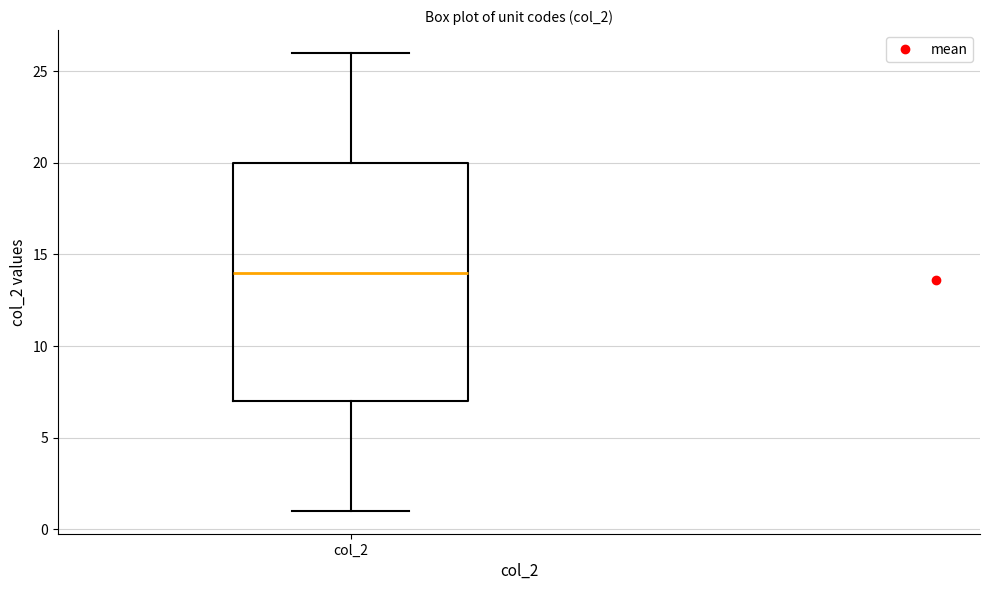

Read this box plot against the y-axis: the position of the median line, the range covered by the box, and the ends of both whiskers. The values are not printed on the chart, so give them approximately, as read against the axis.

median 14, box 7 to 20, whiskers 1 to 26